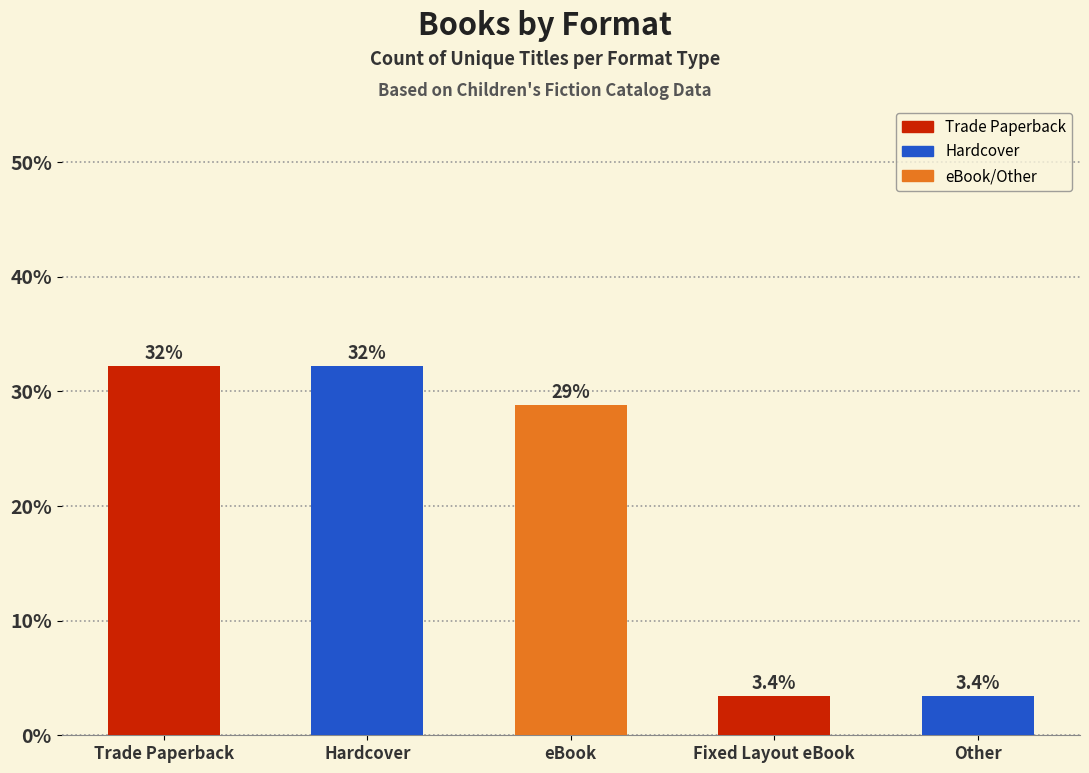

What is the ratio of the value at Fixed Layout eBook to the value at Trade Paperback?

0.1